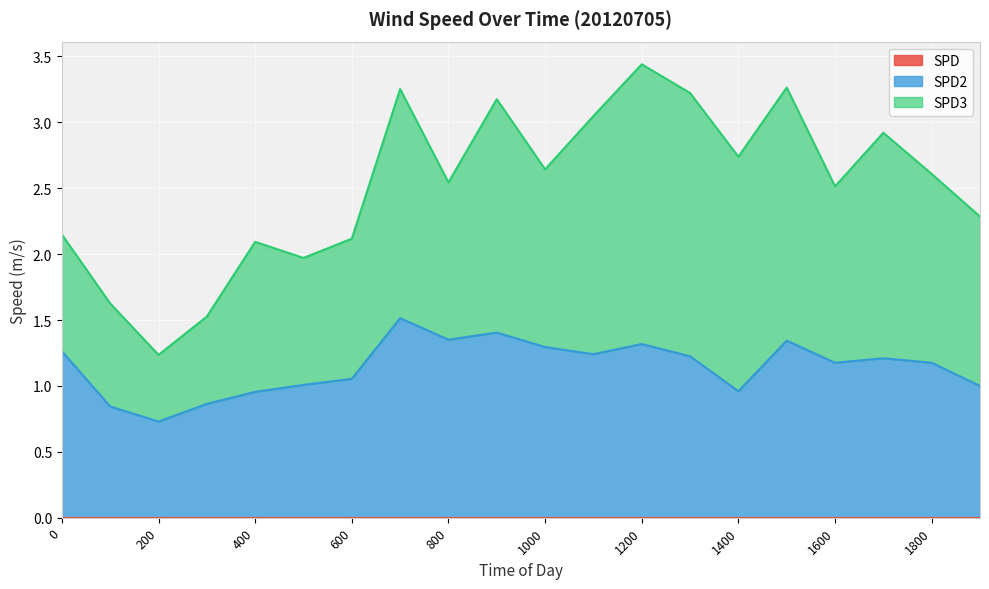

At how many categories does at least one series exceed 1?

17